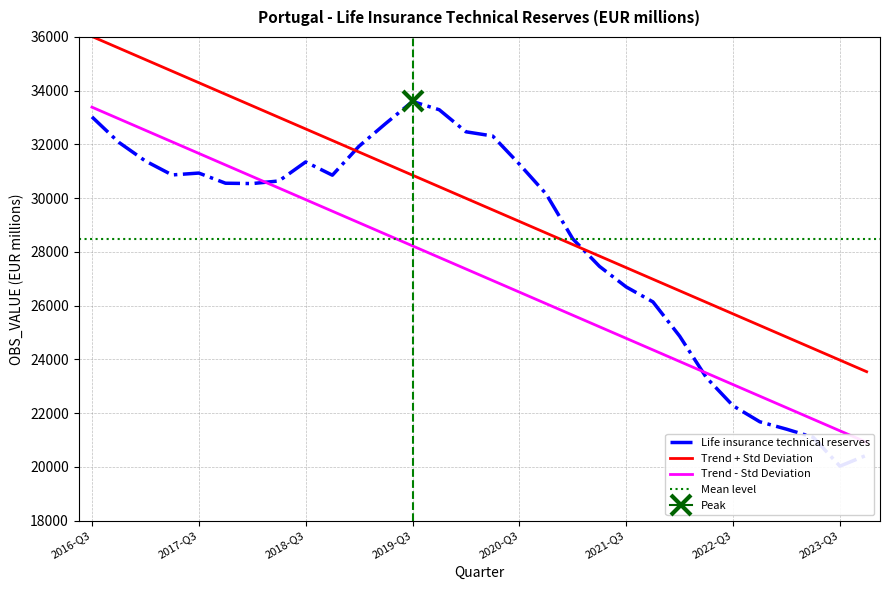

At which category does the data reach its first local peak?

2017-Q3